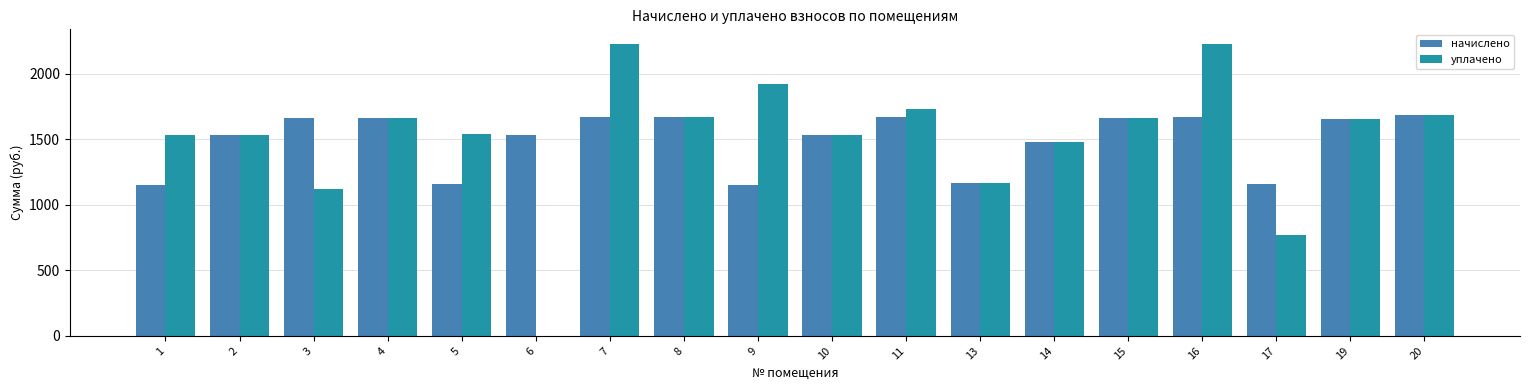

Which series changed the most between 7 and 11?

уплачено